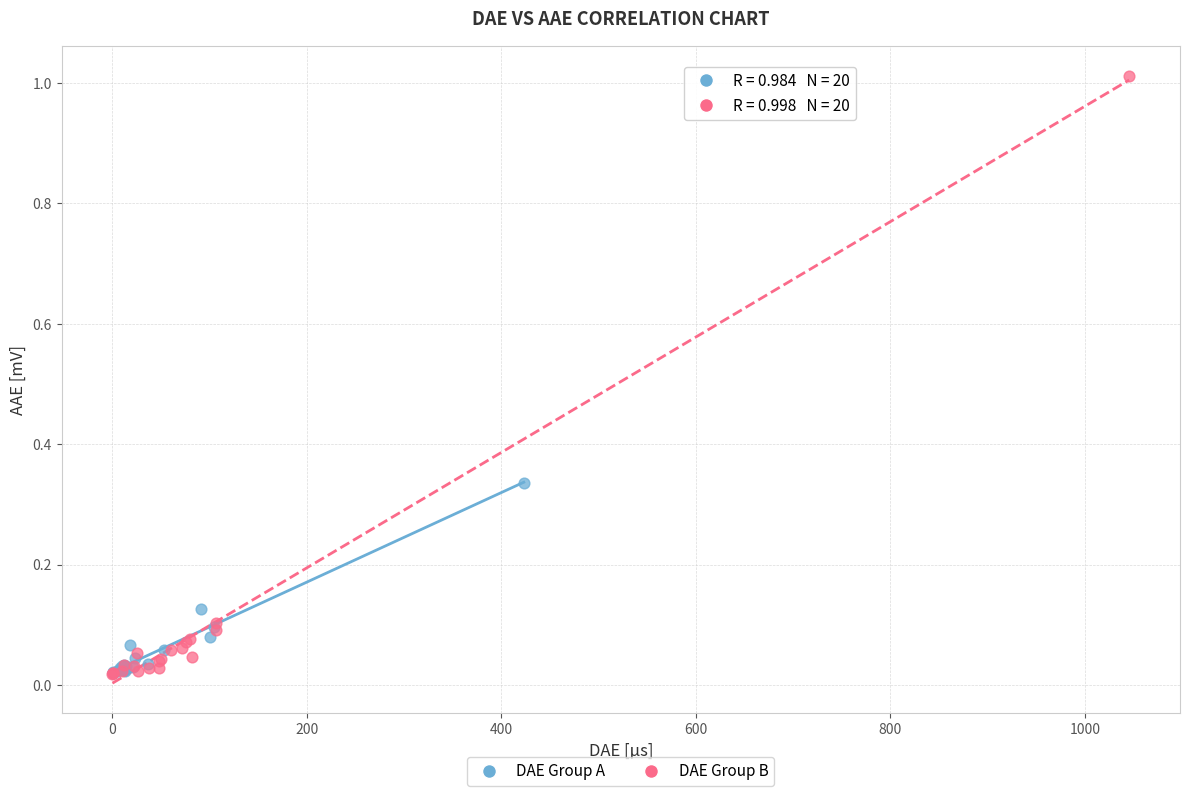

Which series has the widest spread of Y values?

DAE Group B